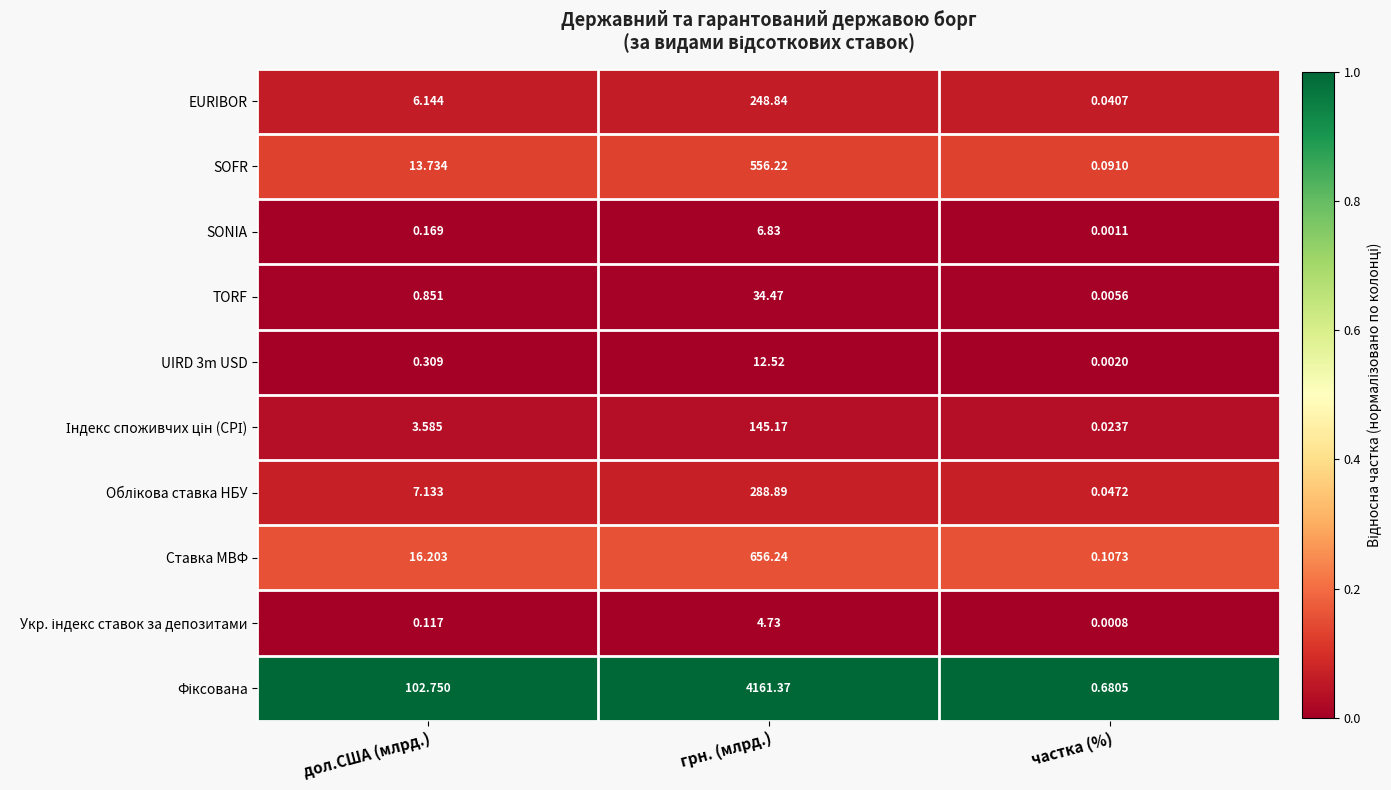

Is the value of EURIBOR at частка (%) greater than the value of TORF at частка (%)?

Yes